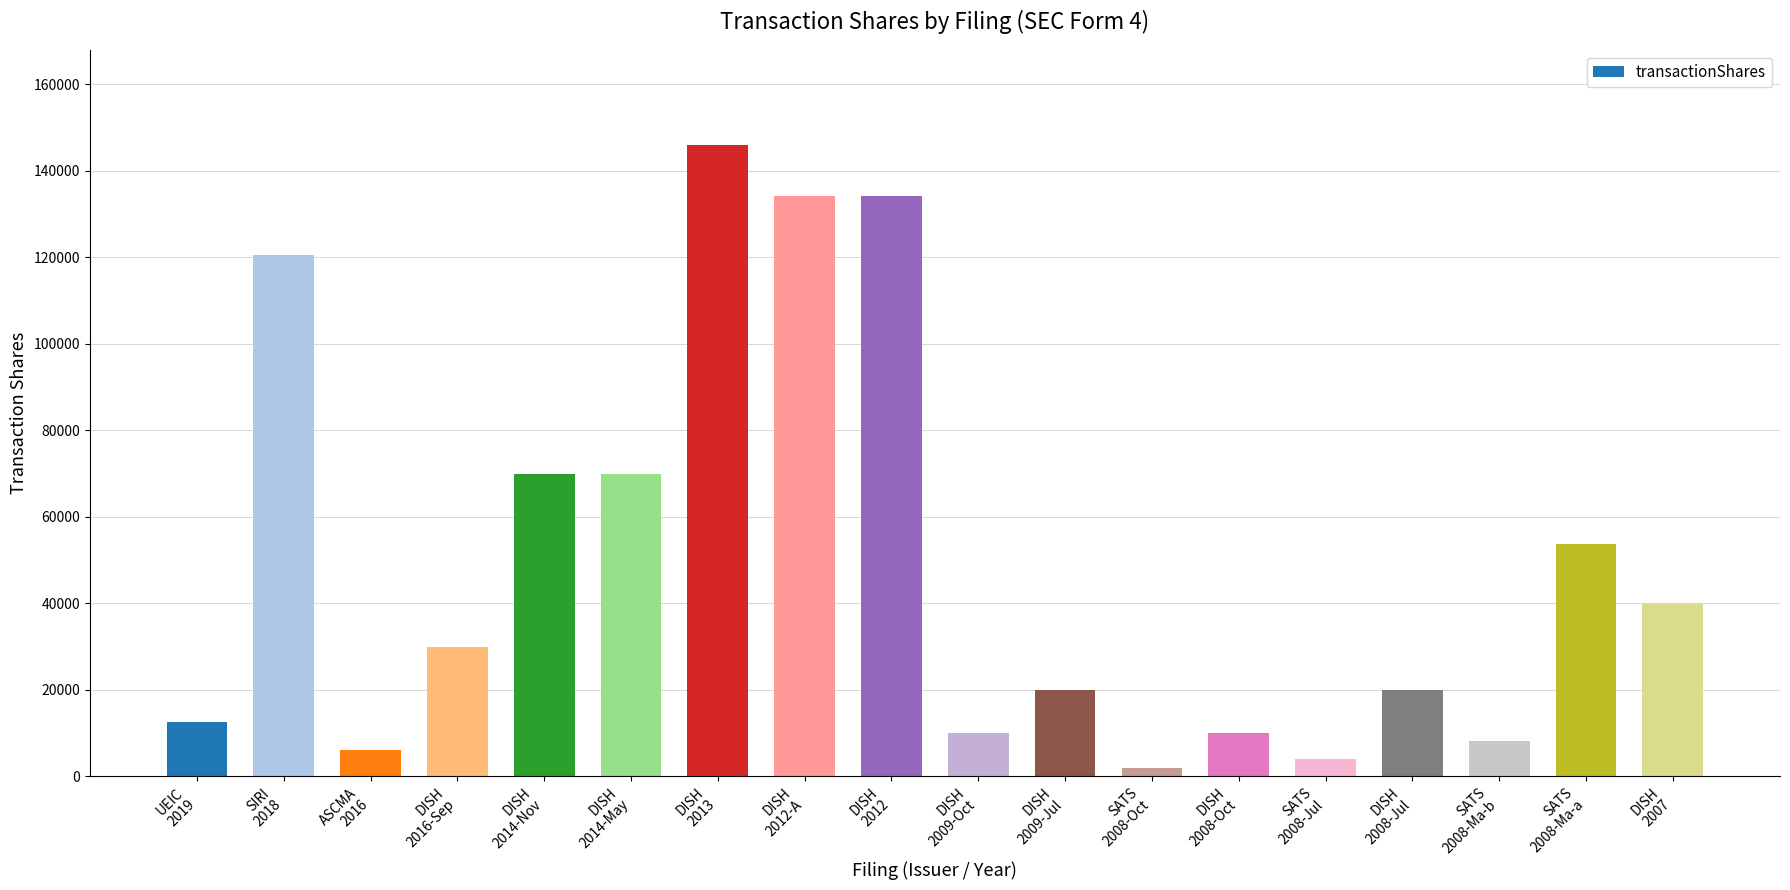

What is the label of the 14th bar from the left?

SATS
2008-Jul